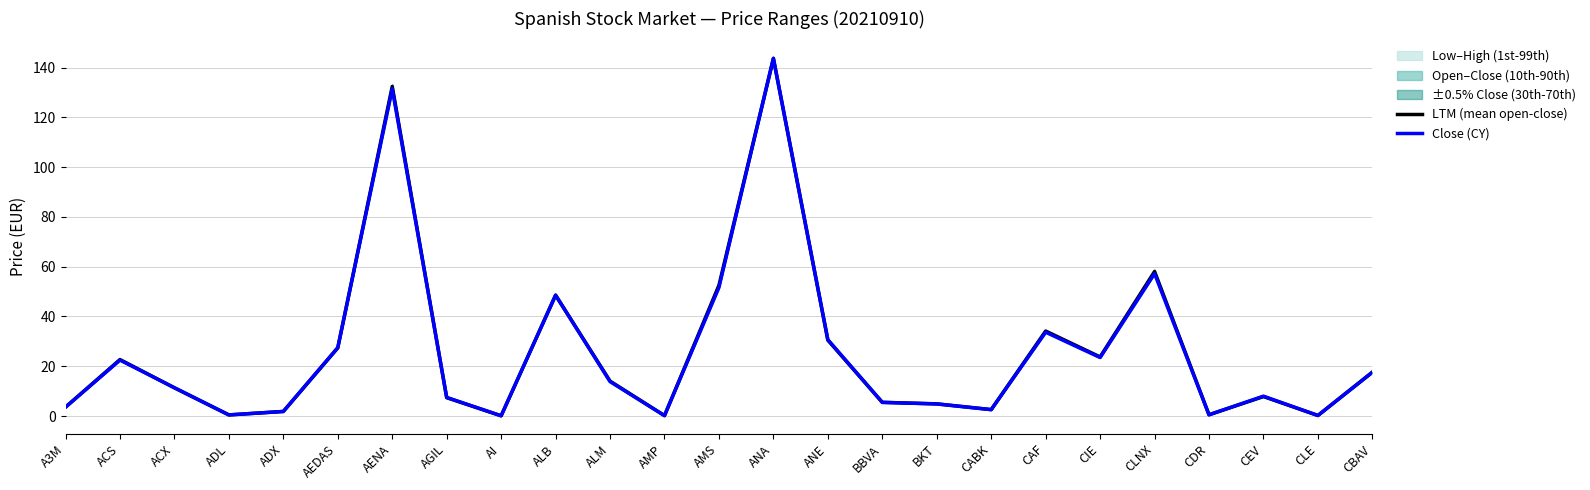

True or false: LTM (mean open-close) has a value of 11.3 at ACX.

True